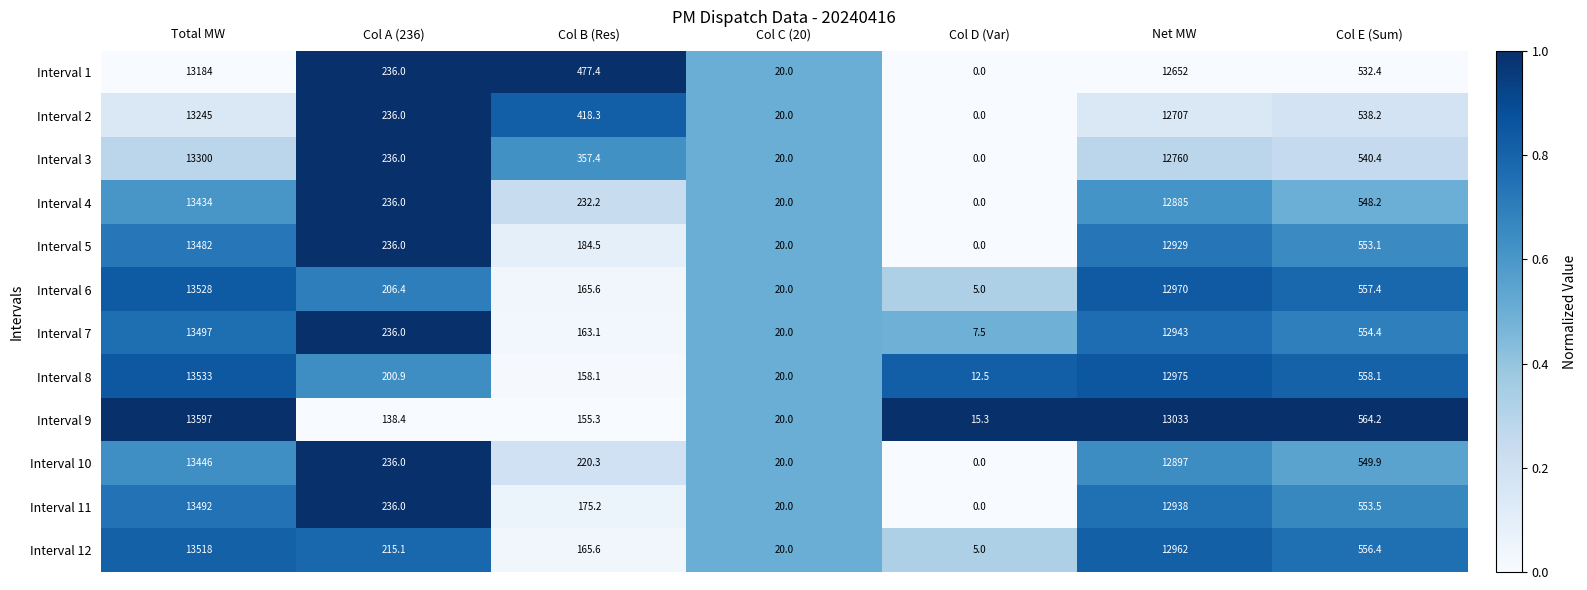

What is the spread (max minus min) of values at Col A (236)?

97.6